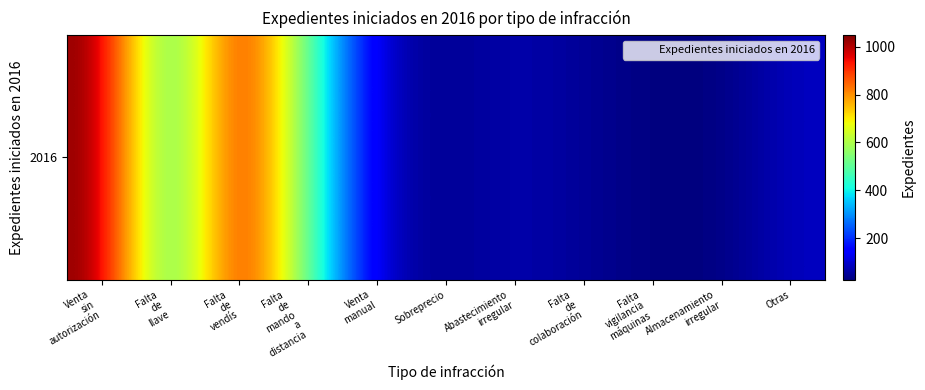

Which category has the lowest value across all series?

Falta
vigilancia
máquinas